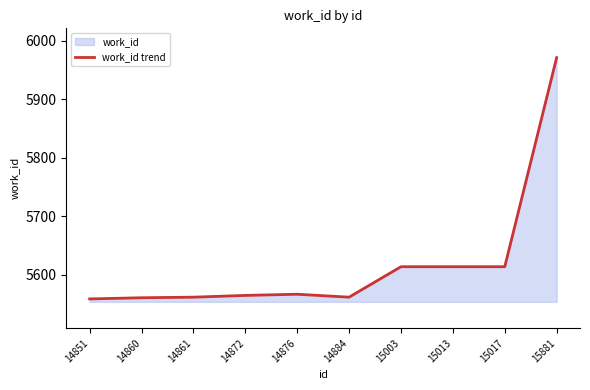

Does the chart have visible grid lines?

No